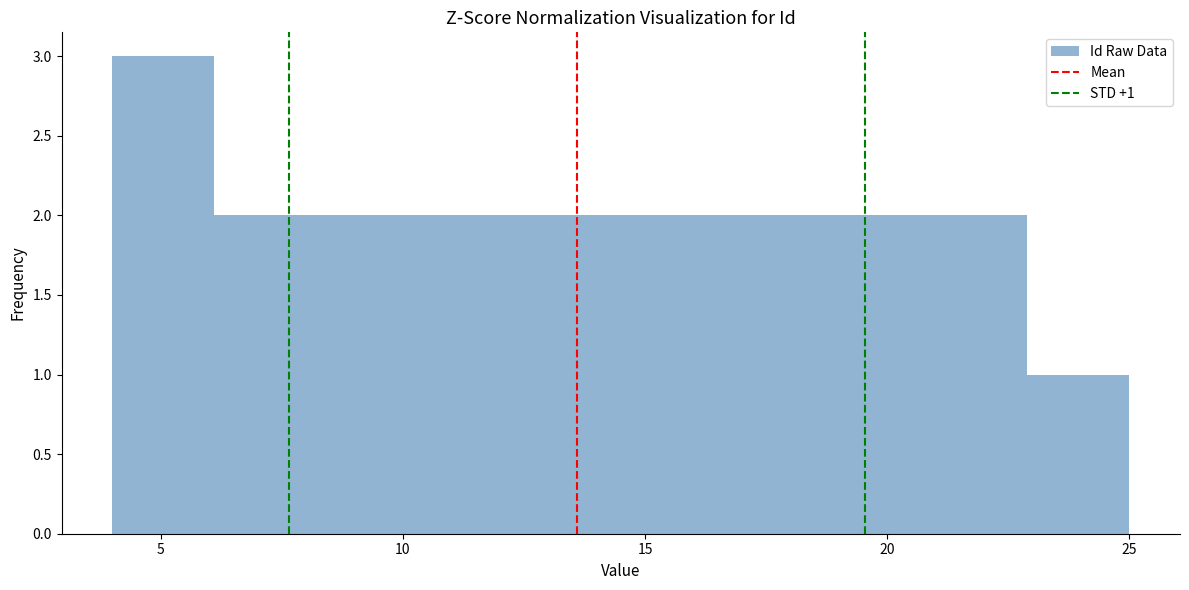

Which range on the x-axis has the tallest bar?

4.0 to 6.1